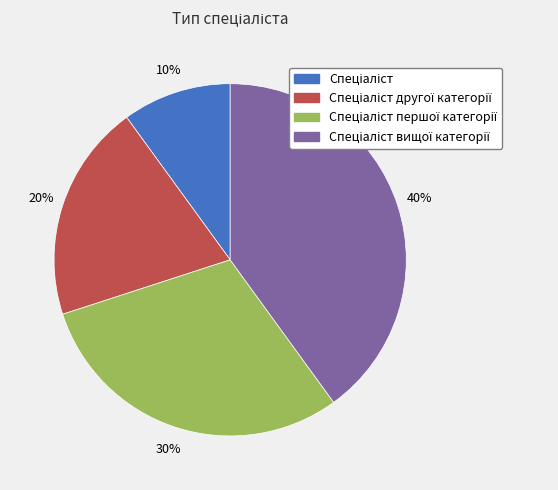

Is there any slice that represents more than half of the pie?

No